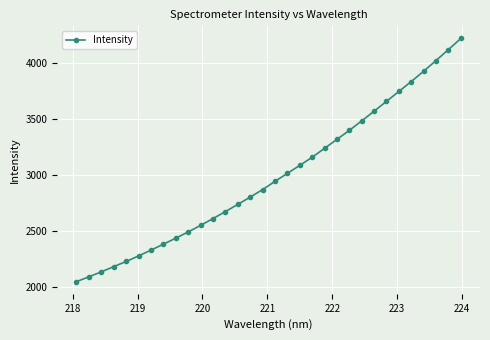

What is the difference between the second highest and minimum values?

2078.3